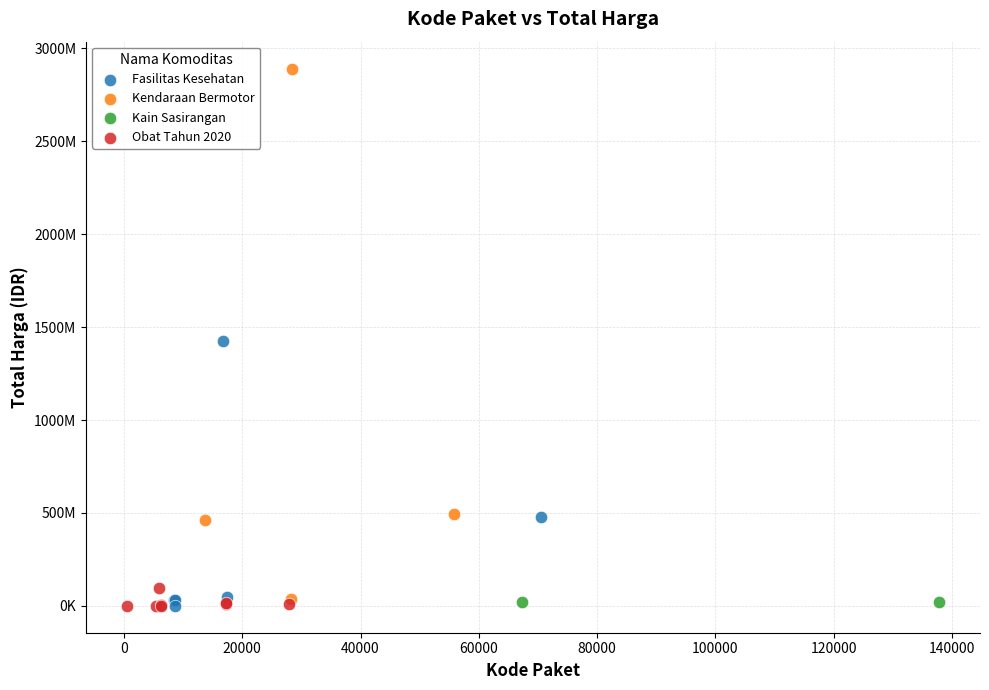

What are all the series names shown in the legend?

Fasilitas Kesehatan, Kendaraan Bermotor, Kain Sasirangan, Obat Tahun 2020